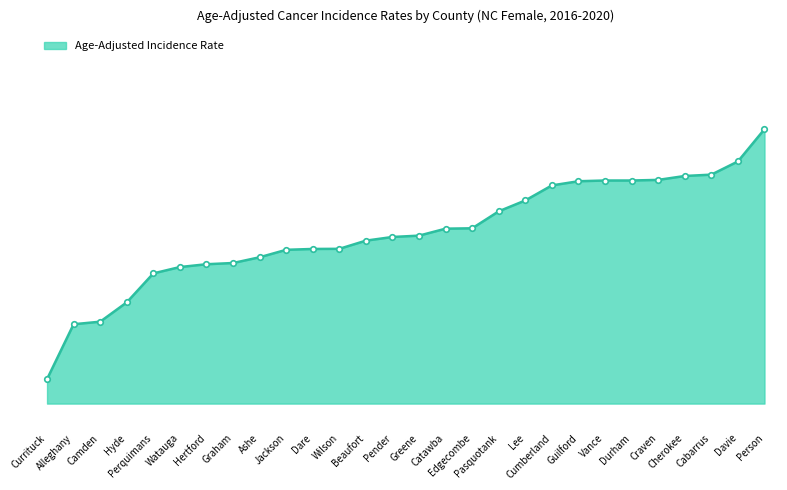

What is the label of the 3rd point from the left?

Camden